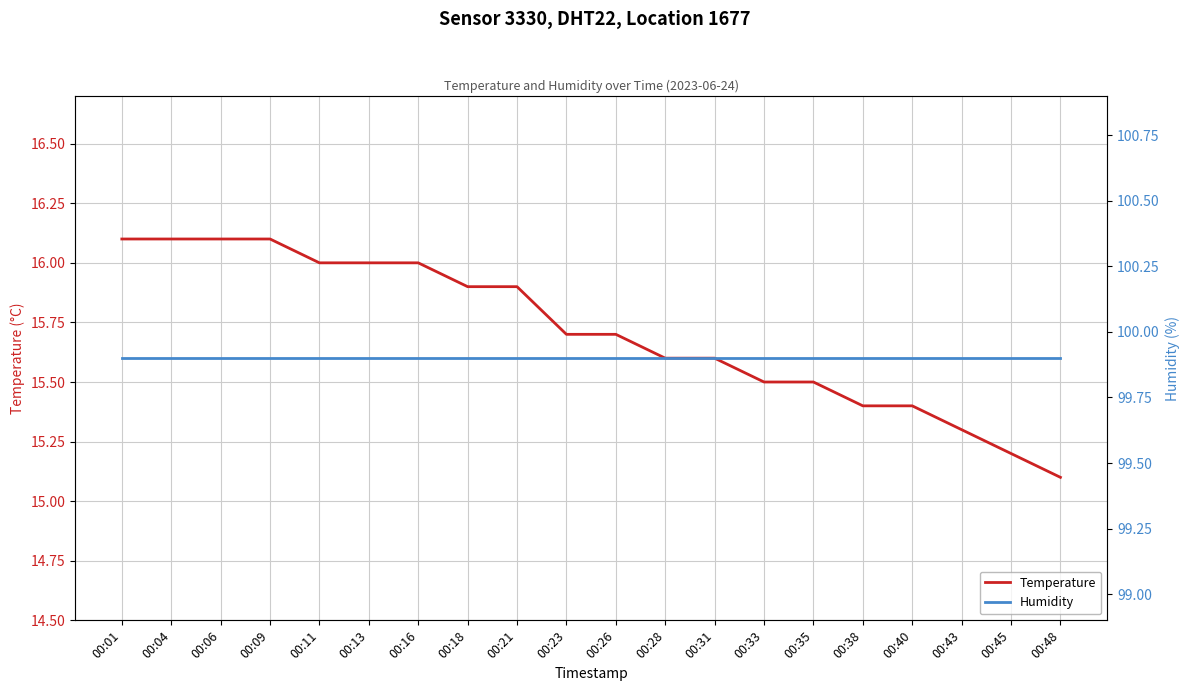

True or false: humidity and temperature cross at least once.

False